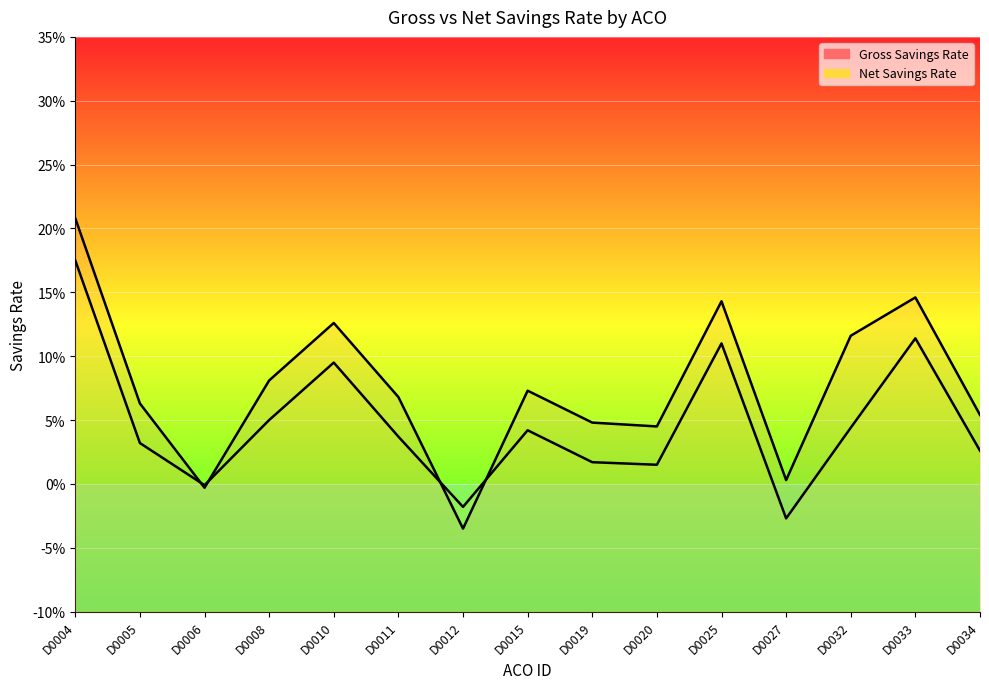

Which series has the largest total across all categories?

Gross Savings Rate